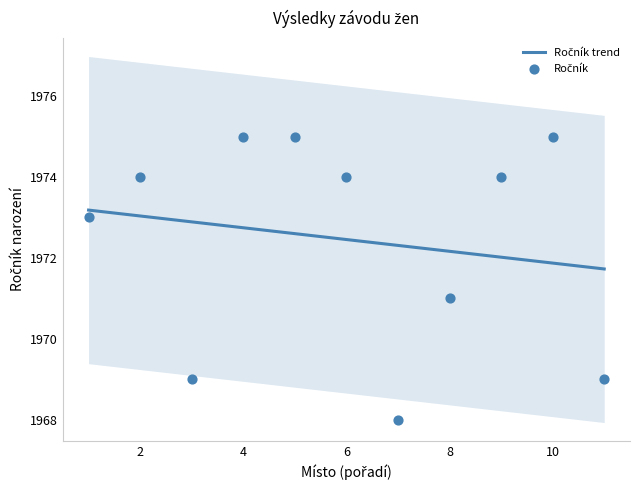

Between 8 and 4, which is larger?

4